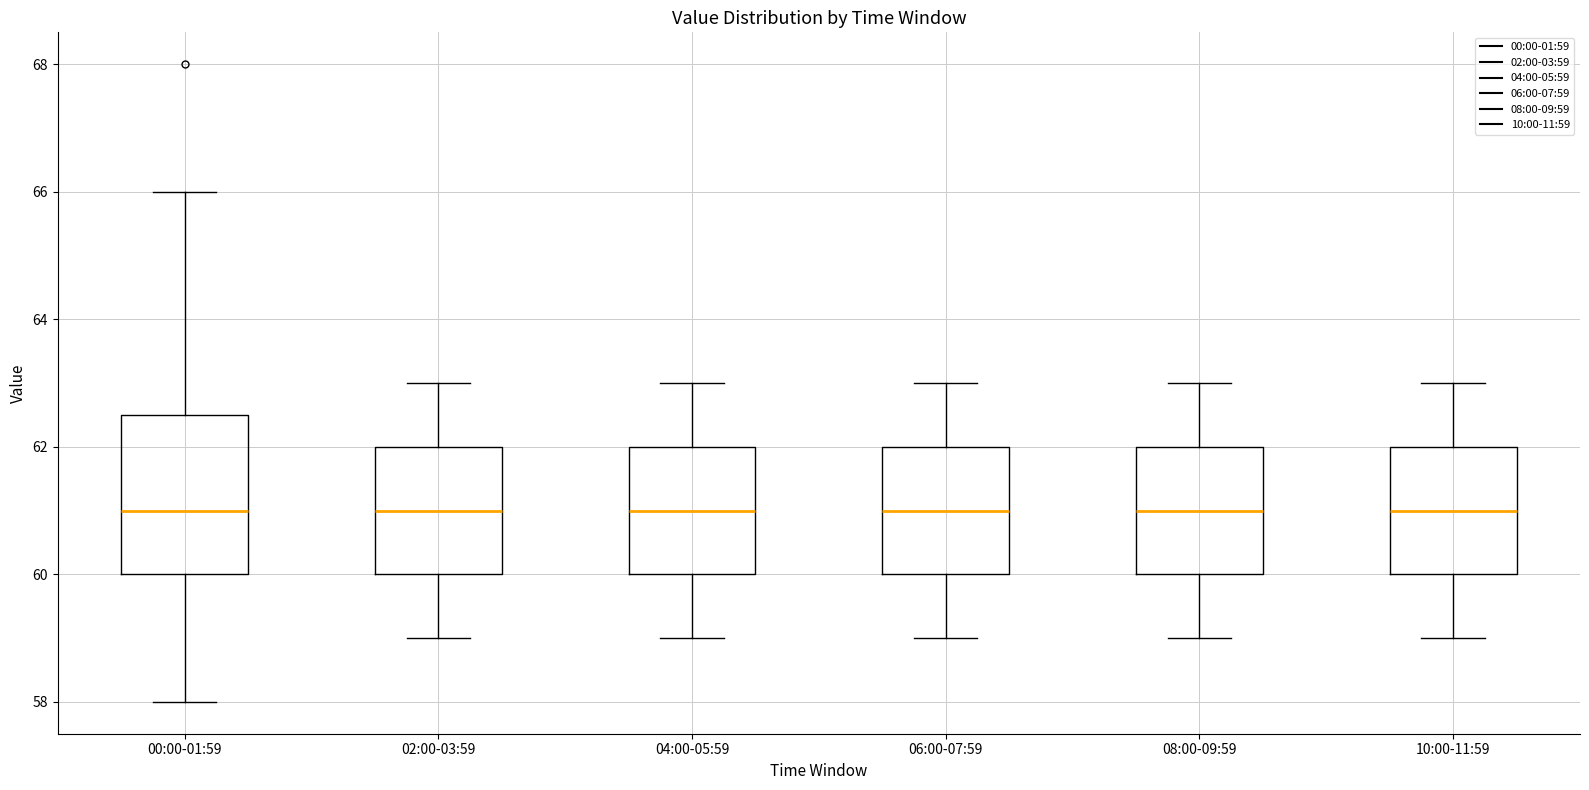

Reading left to right, read every box against the y-axis: the position of its median line, the range the box covers, and the ends of its whiskers. The values are not printed on the chart, so give them approximately, as read against the axis.

00:00-01:59: median 61.0, box 60.0 to 62.6, whiskers 58.0 to 66.0
02:00-03:59: median 61.0, box 60.0 to 62.0, whiskers 59.0 to 63.0
04:00-05:59: median 61.0, box 60.0 to 62.0, whiskers 59.0 to 63.0
06:00-07:59: median 61.0, box 60.0 to 62.0, whiskers 59.0 to 63.0
08:00-09:59: median 61.0, box 60.0 to 62.0, whiskers 59.0 to 63.0
10:00-11:59: median 61.0, box 60.0 to 62.0, whiskers 59.0 to 63.0